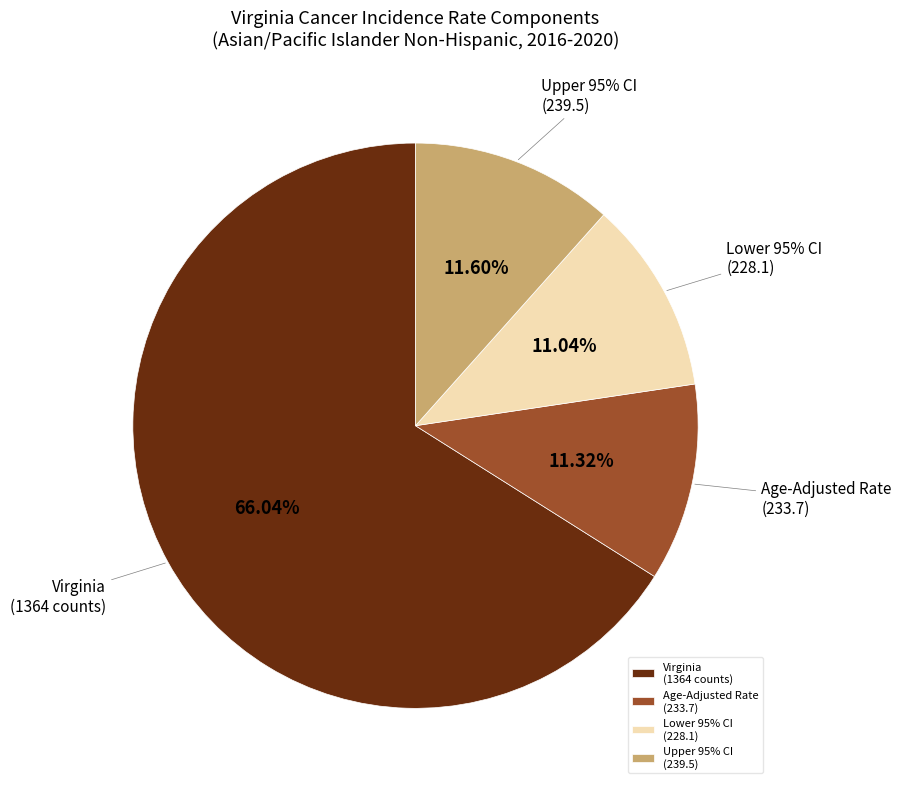

What is the majority slice?

Virginia
(1364 counts)